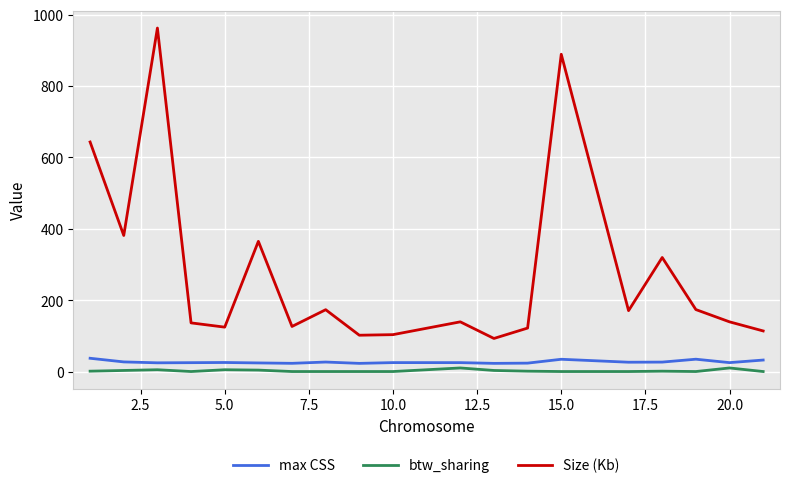

True or false: btw_sharing and Size (Kb) intersect in this chart.

False